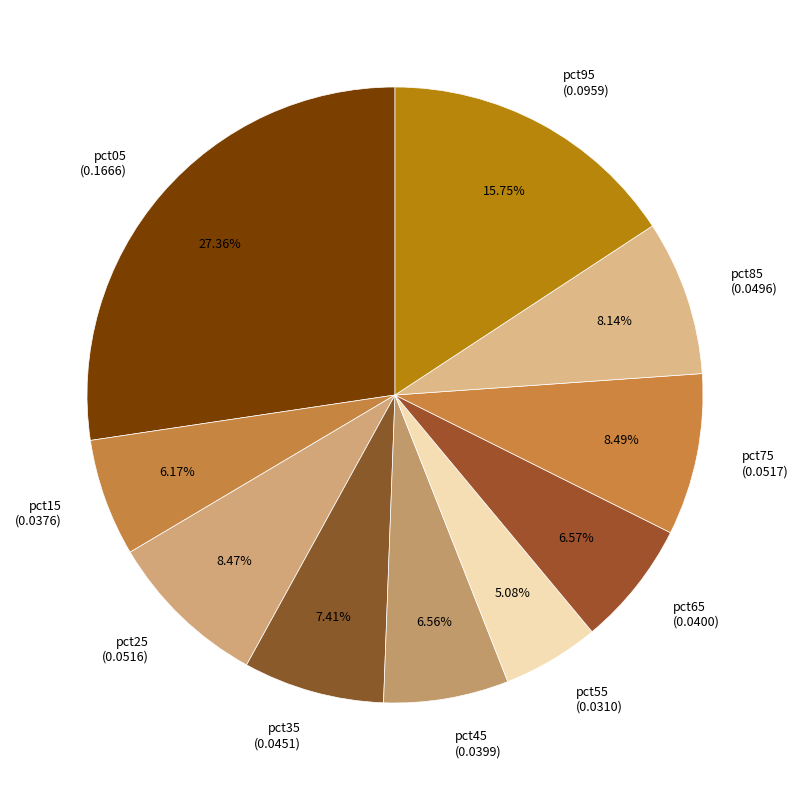

Which category has the smallest portion of the pie?

pct55